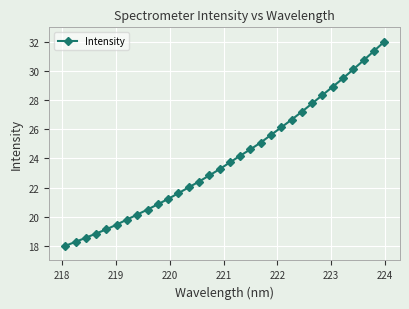

What is the maximum value shown in the chart?

32.0